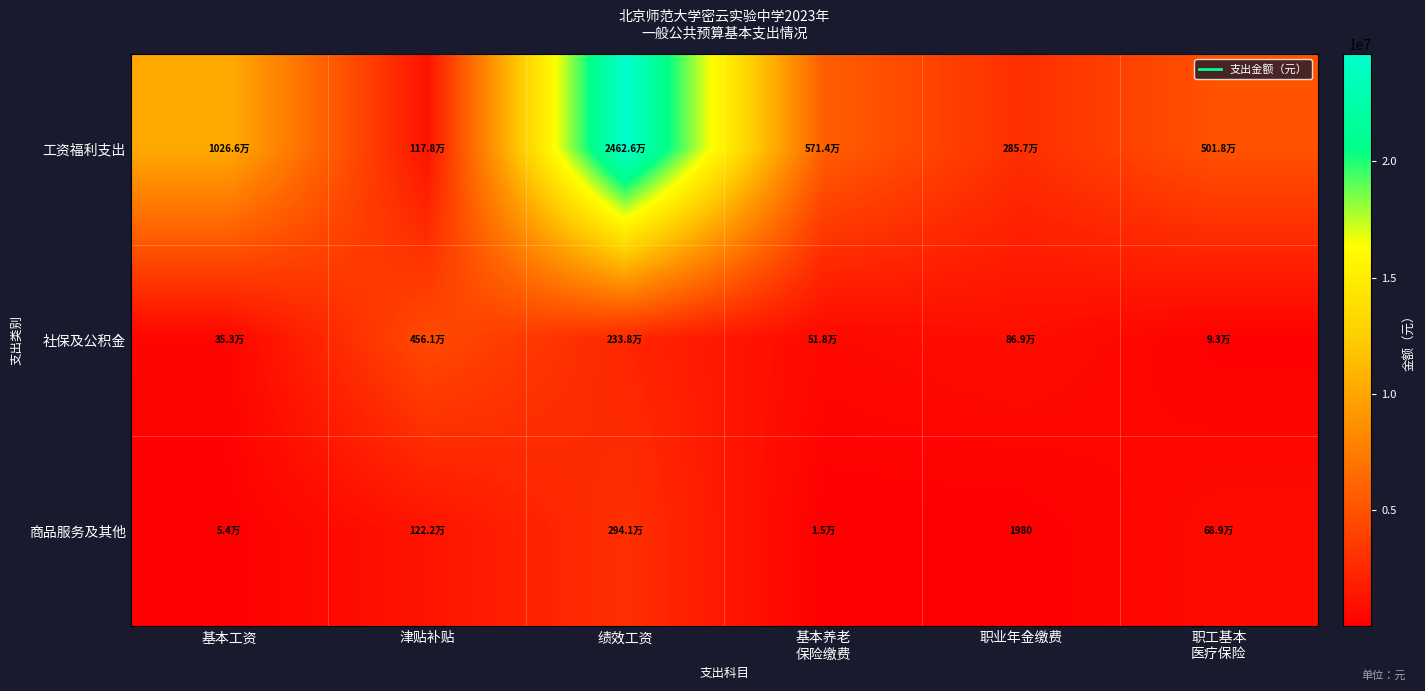

At which category is the sum across all series the highest?

绩效工资